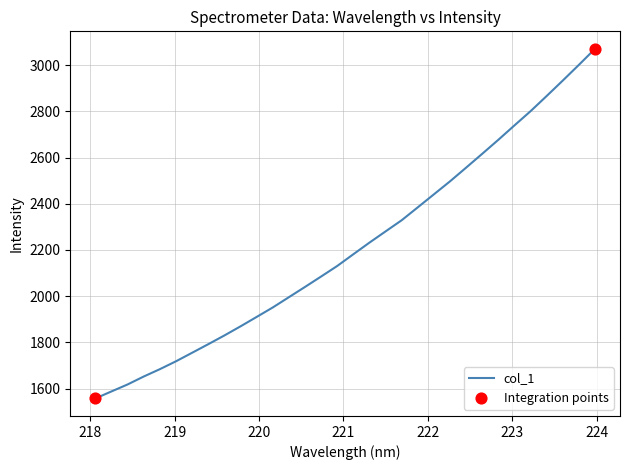

What is the greatest value displayed?

3071.0